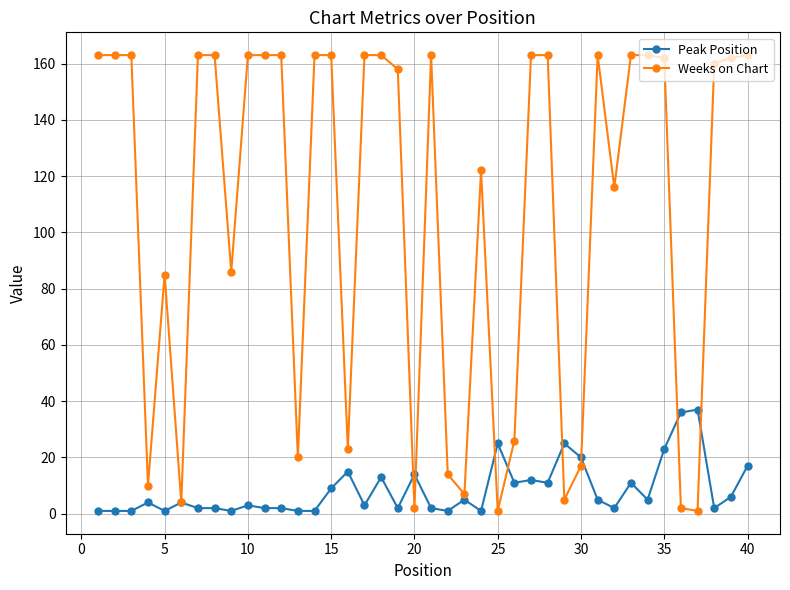

Which series has the widest spread of values?

Weeks on Chart